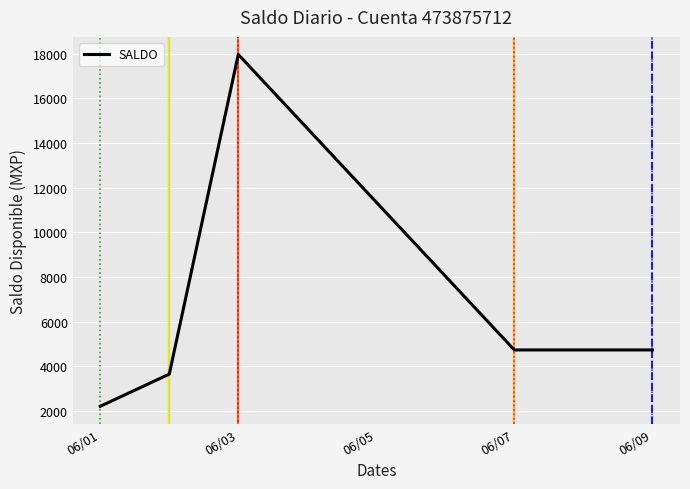

How many interior local peaks (higher than both neighbors) does the data have?

1